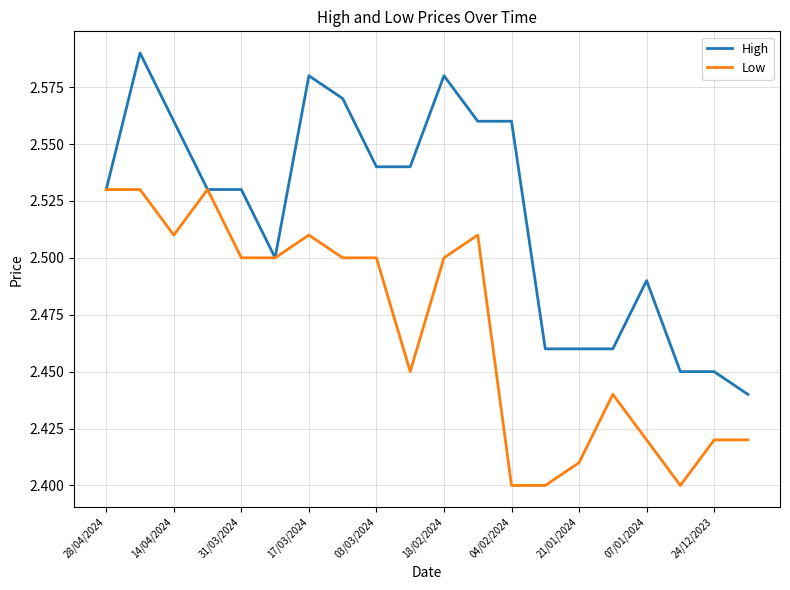

Which series has the largest range (max minus min)?

High